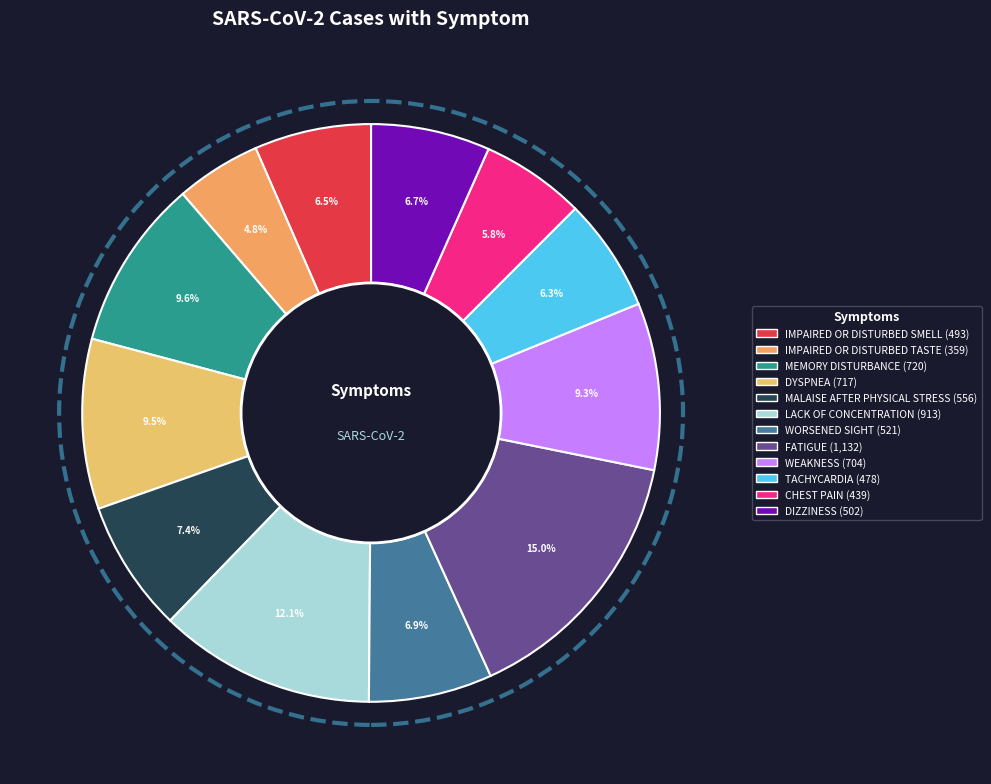

How many segments does this pie chart have?

12